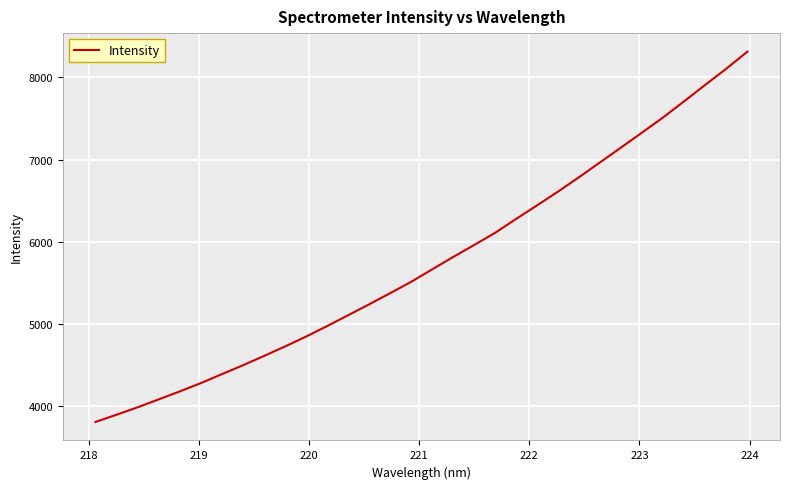

How many lines are shown in the chart?

1